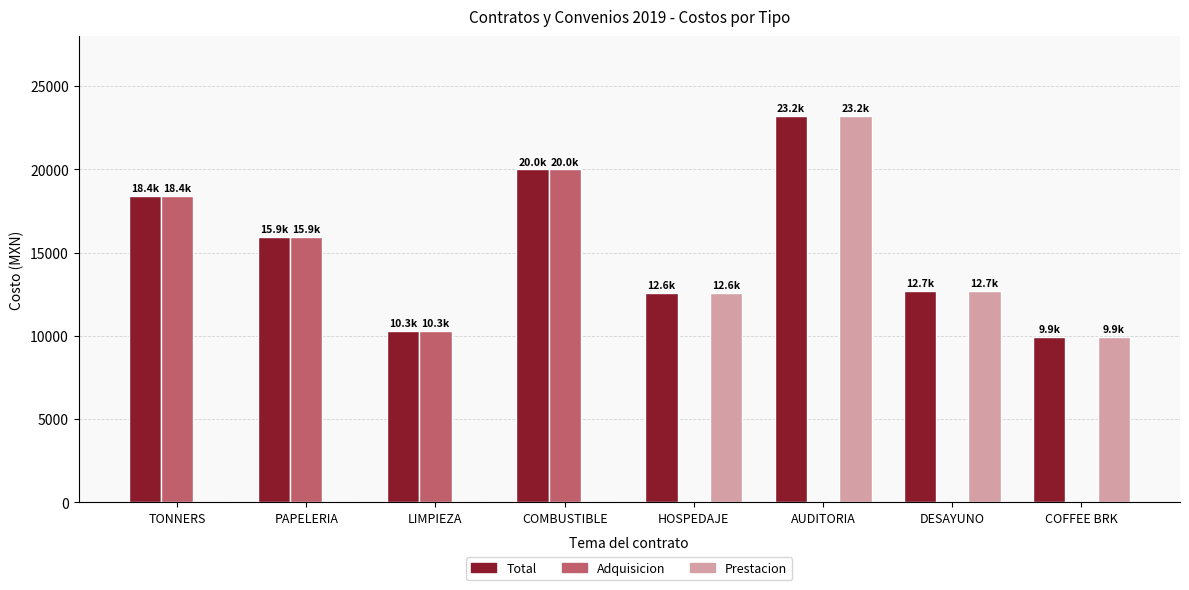

At which label does Adquisicion first exceed 10295?

TONNERS